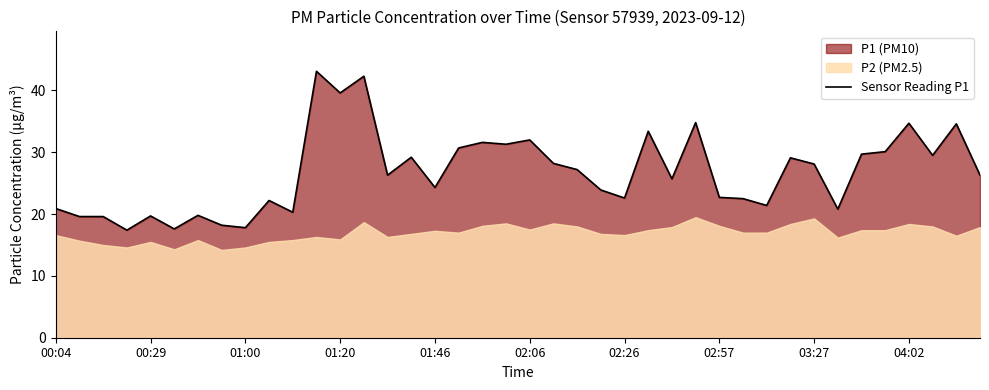

True or false: Sensor Reading P1 has a value of 19.7 at 00:29.

True